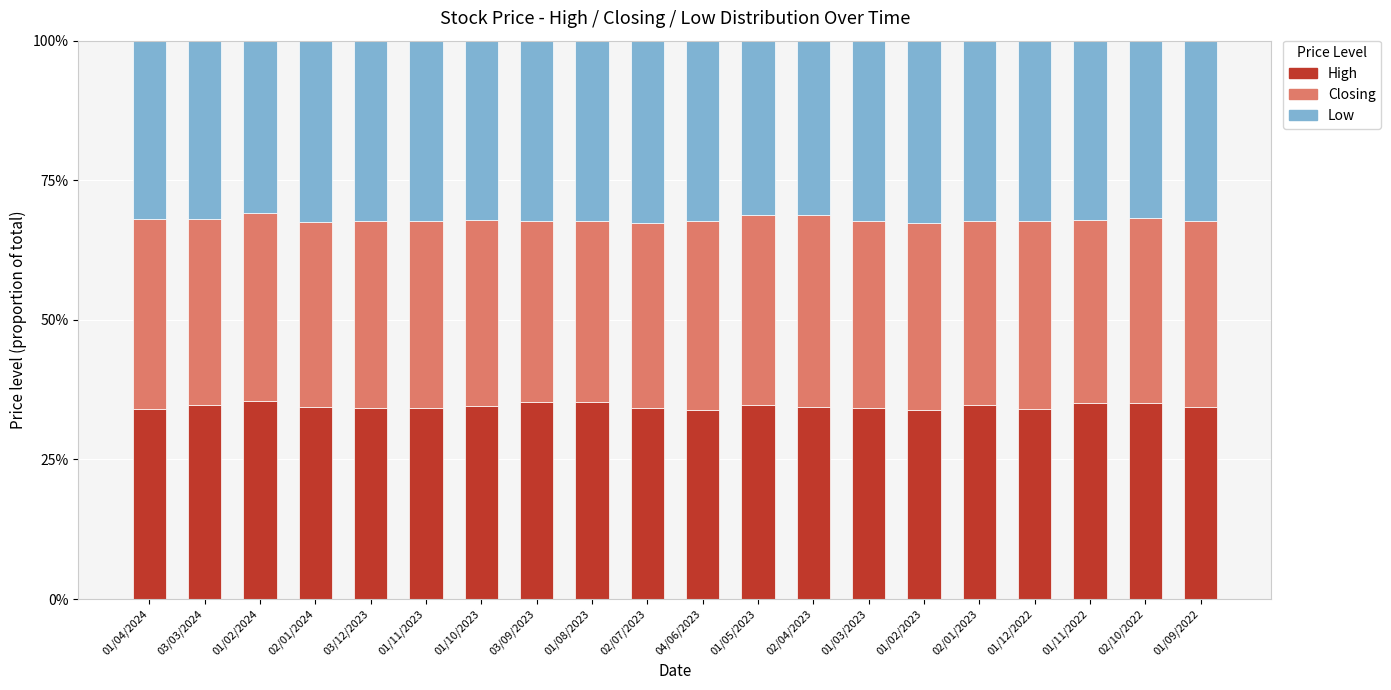

What is the lowest value of the High series?

33.9